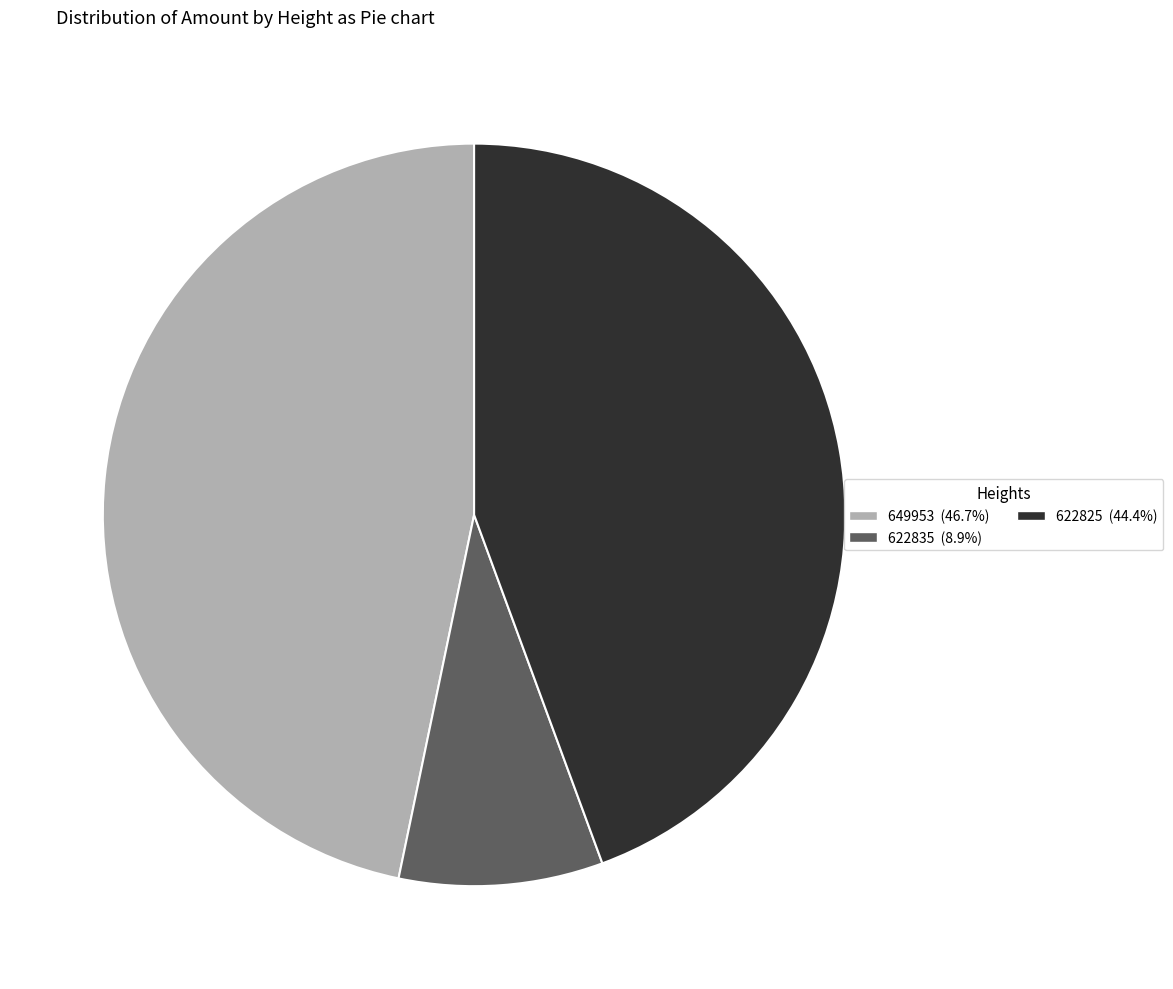

Which slice is the largest?

649953